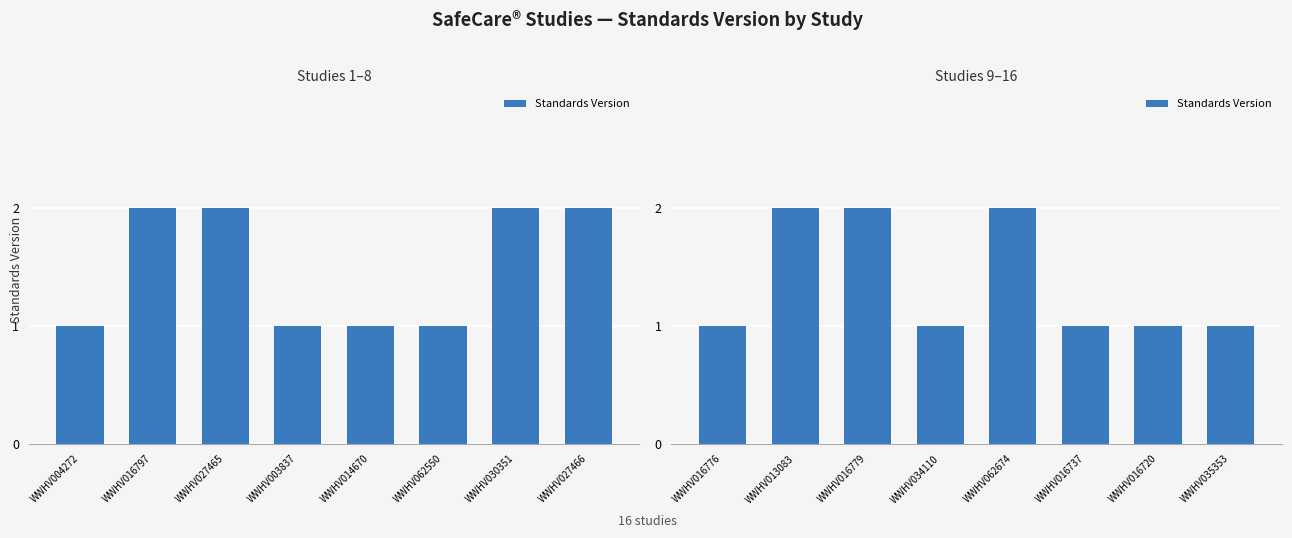

Does the chart contain stacked bars?

No